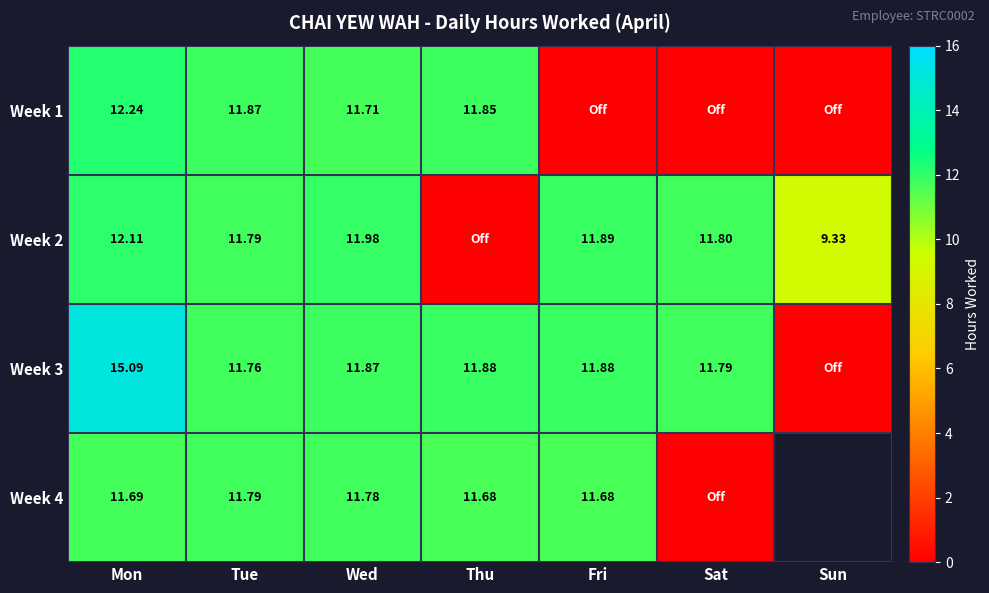

Which has a higher value, Sat or Sun?

Sat